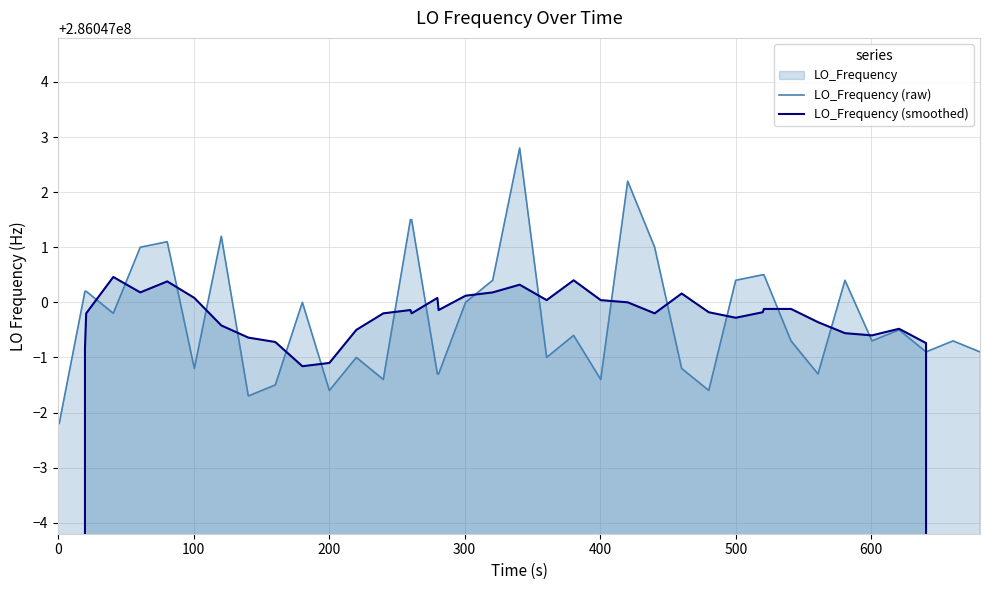

Does the chart have visible grid lines?

Yes